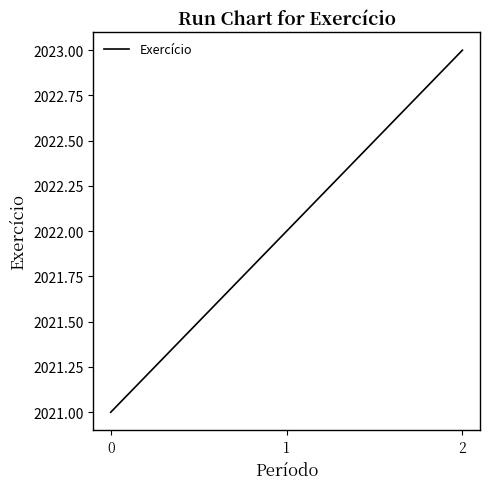

Reading left to right, transcribe all the data shown in this chart.

0=2021	1=2022	2=2023